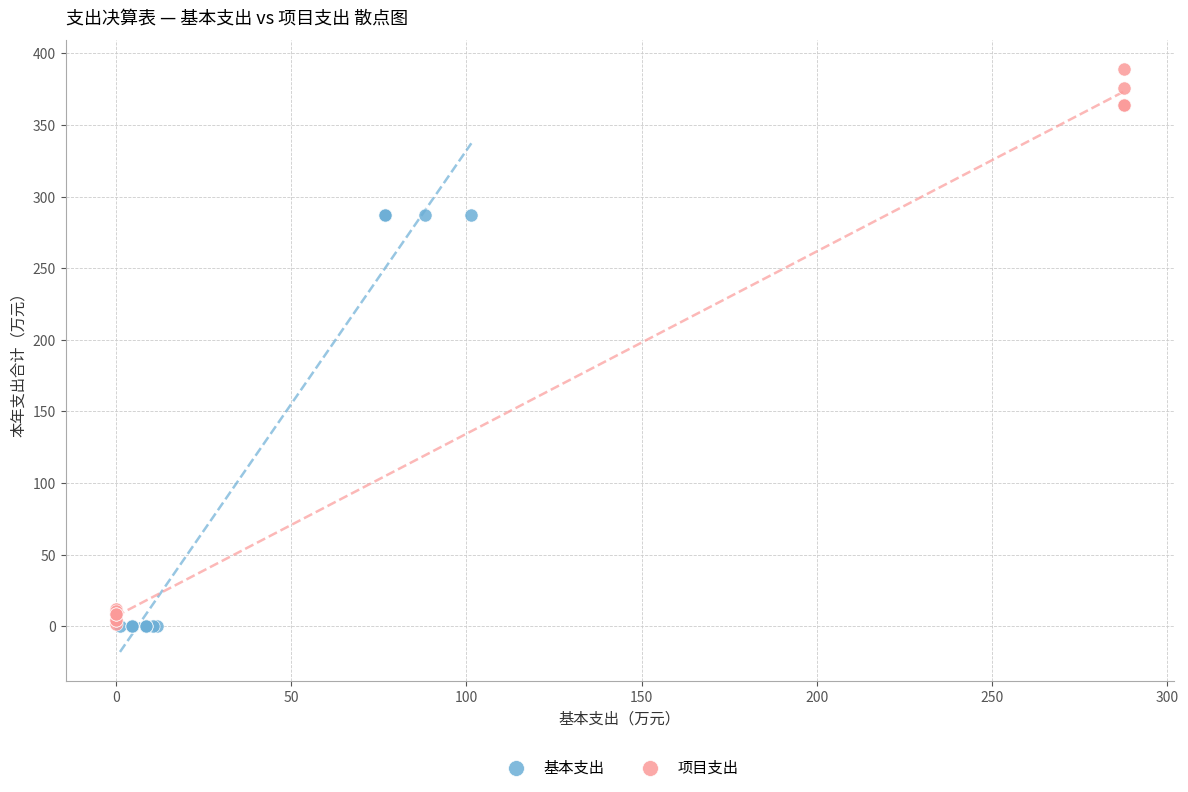

Which series reaches the maximum Y coordinate?

项目支出